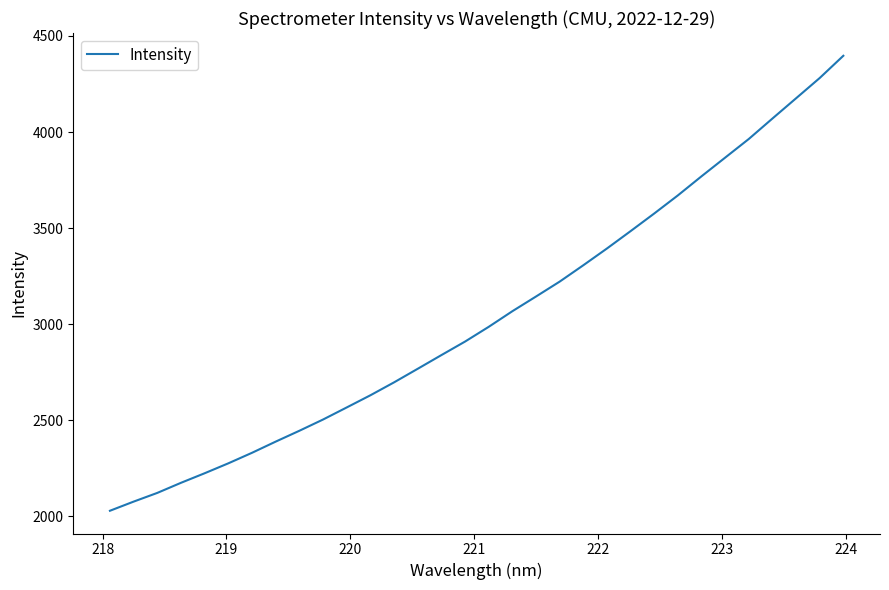

How many values are below 2985?

16